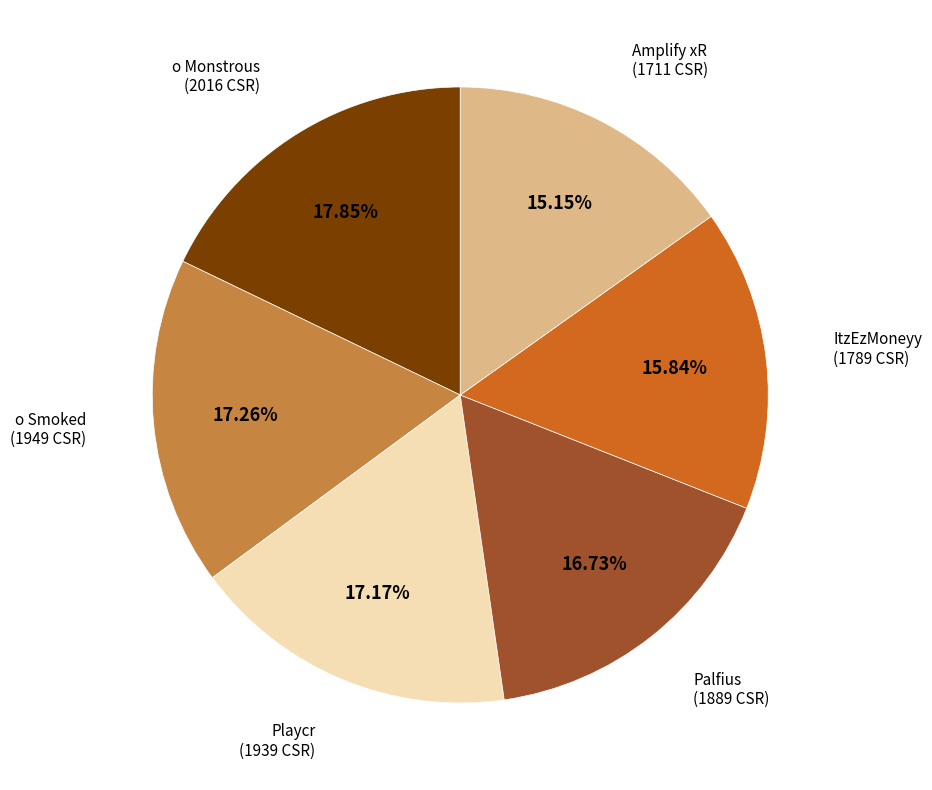

Is there a majority slice in this chart?

No